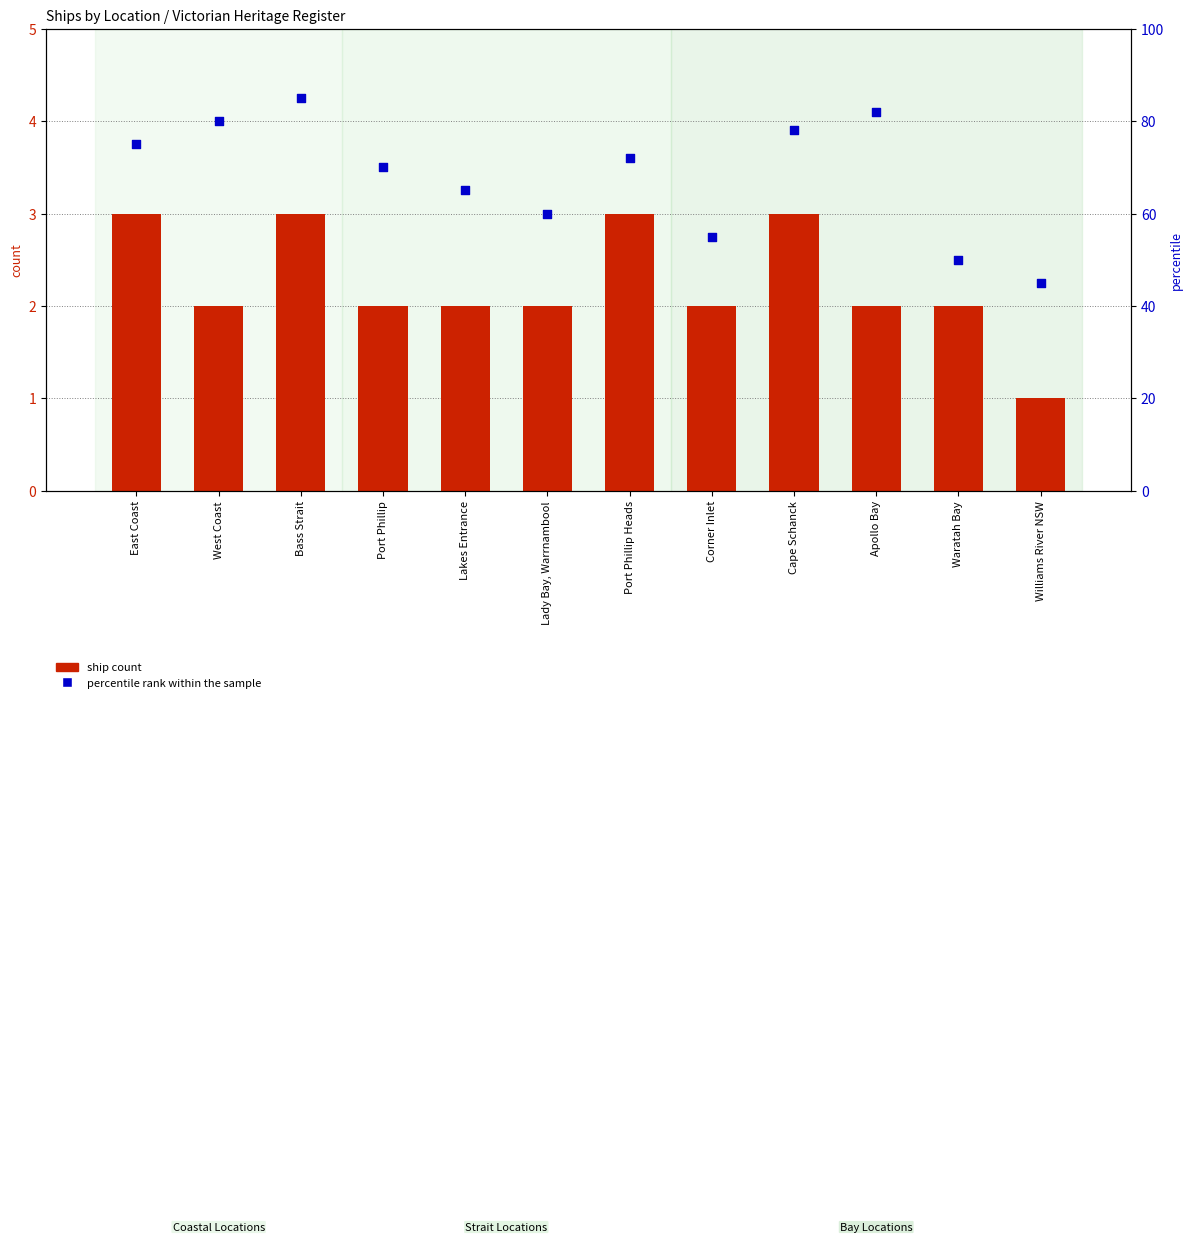

Which series has the largest Y range (max minus min)?

percentile rank within the sample